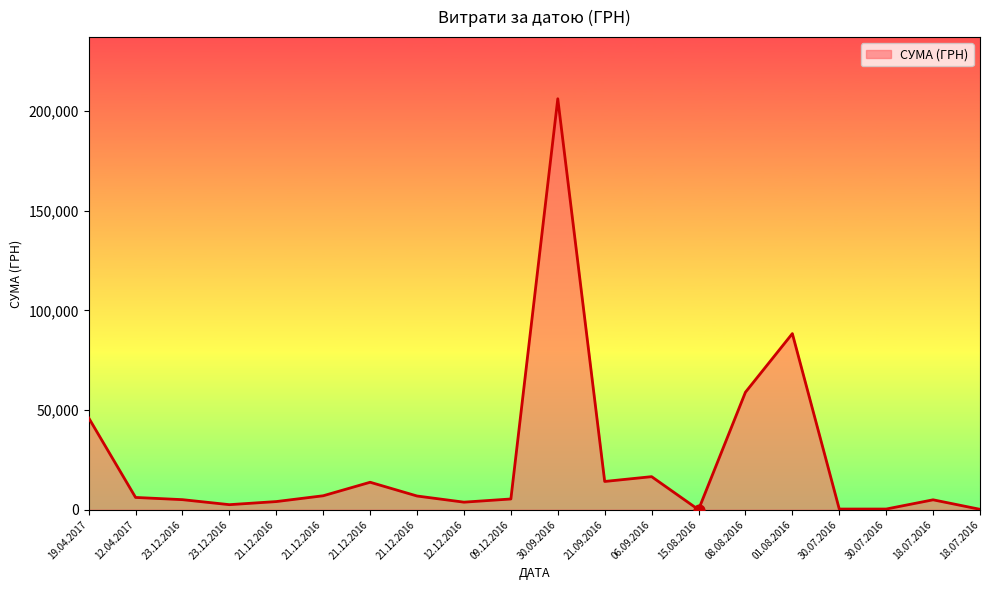

Is this an area chart (filled region under the line)?

Yes